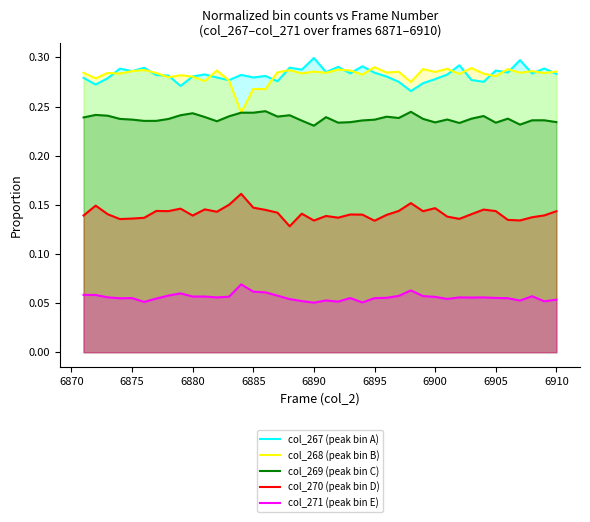

True or false: col_268 (peak bin B) and col_271 (peak bin E) intersect in this chart.

False